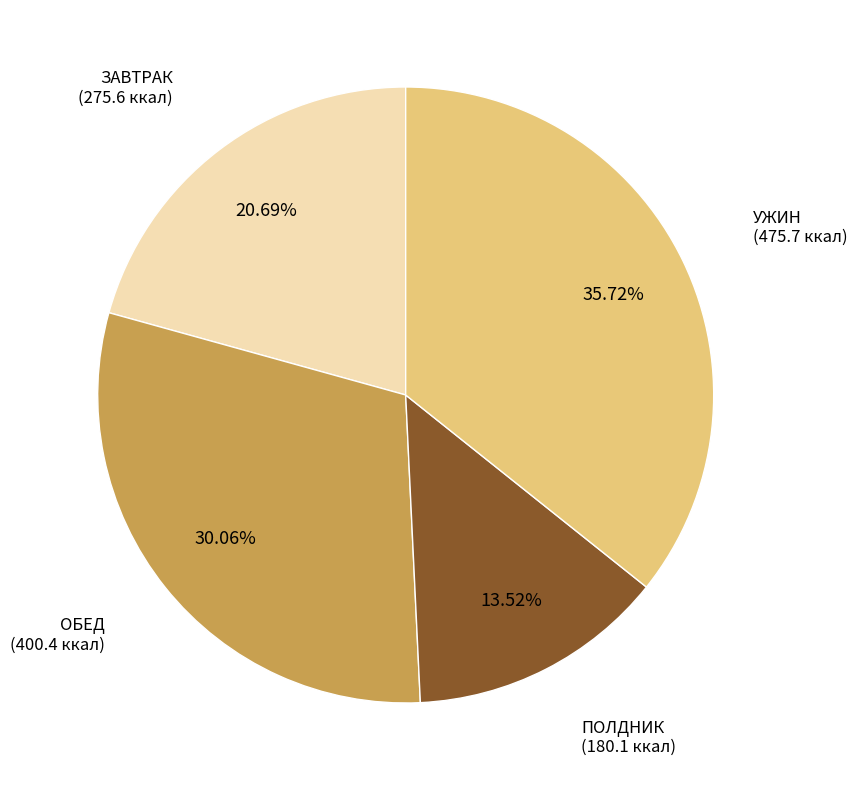

What is the total percentage of ОБЕД and УЖИН?

65.8%